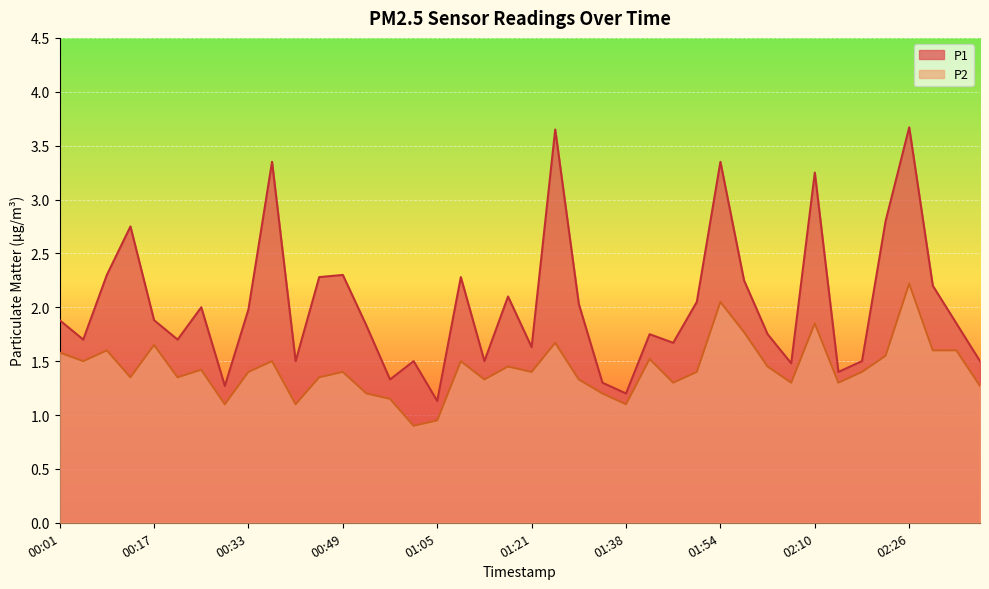

Which series has the largest total across all categories?

P1